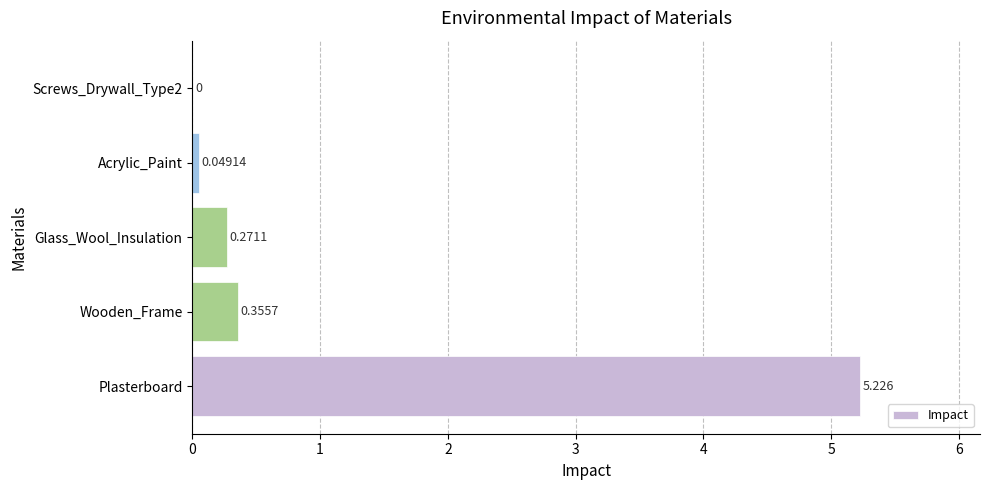

What is the maximum value shown in the chart?

5.2